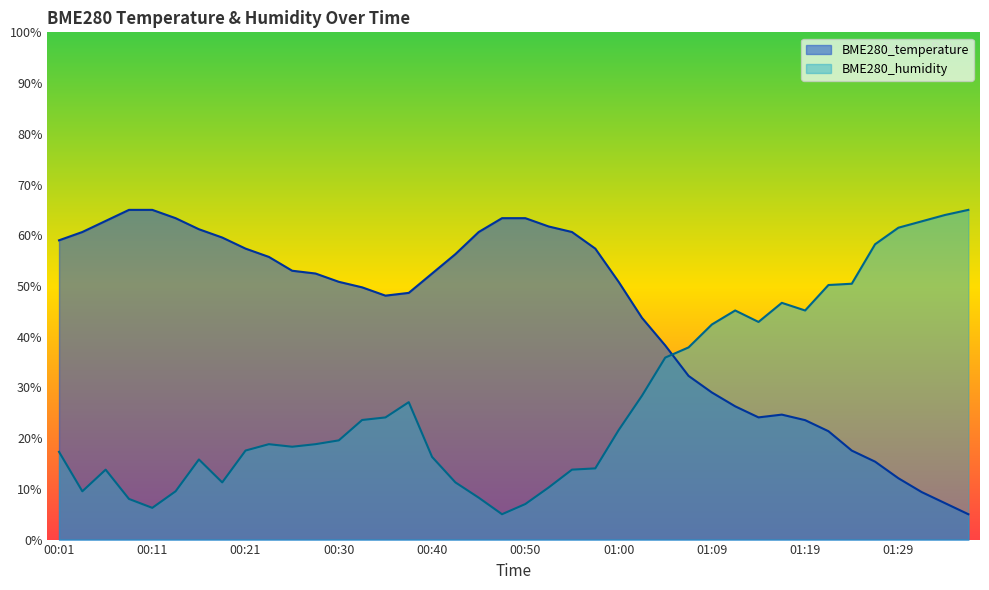

What is the label of the 14th point from the right?

01:05